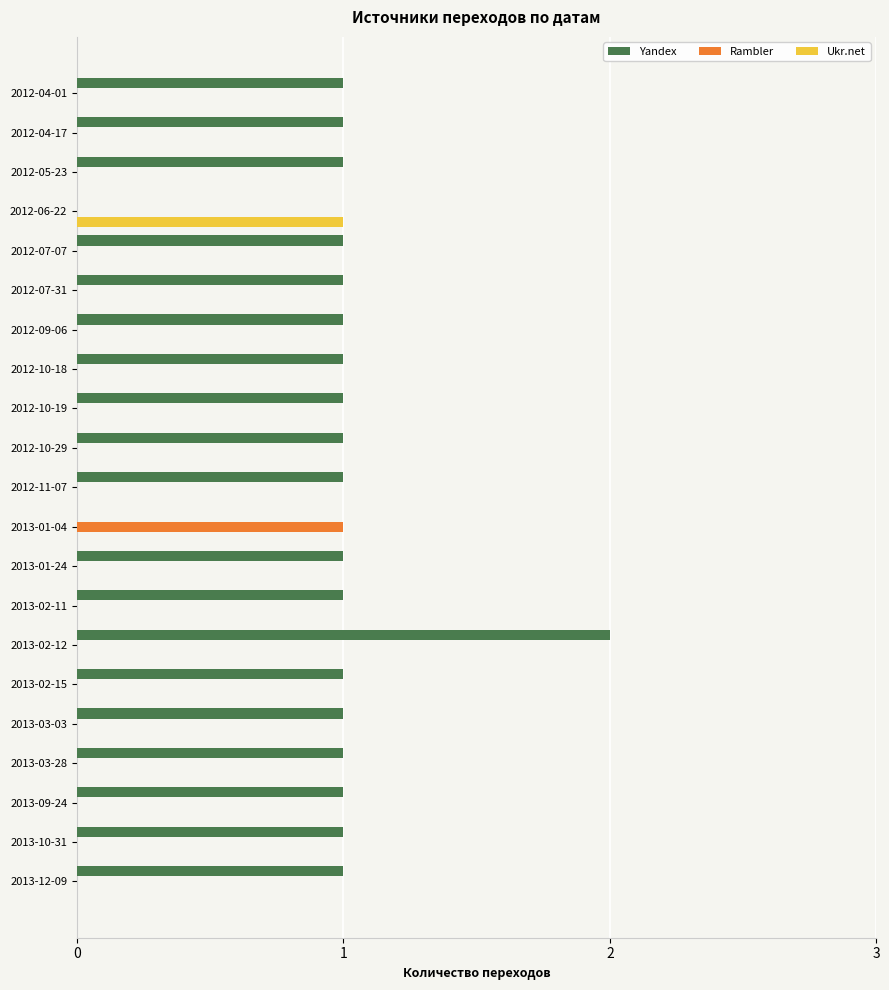

Is the value of Yandex at 2012-11-07 greater than the value of Ukr.net at 2013-02-11?

Yes